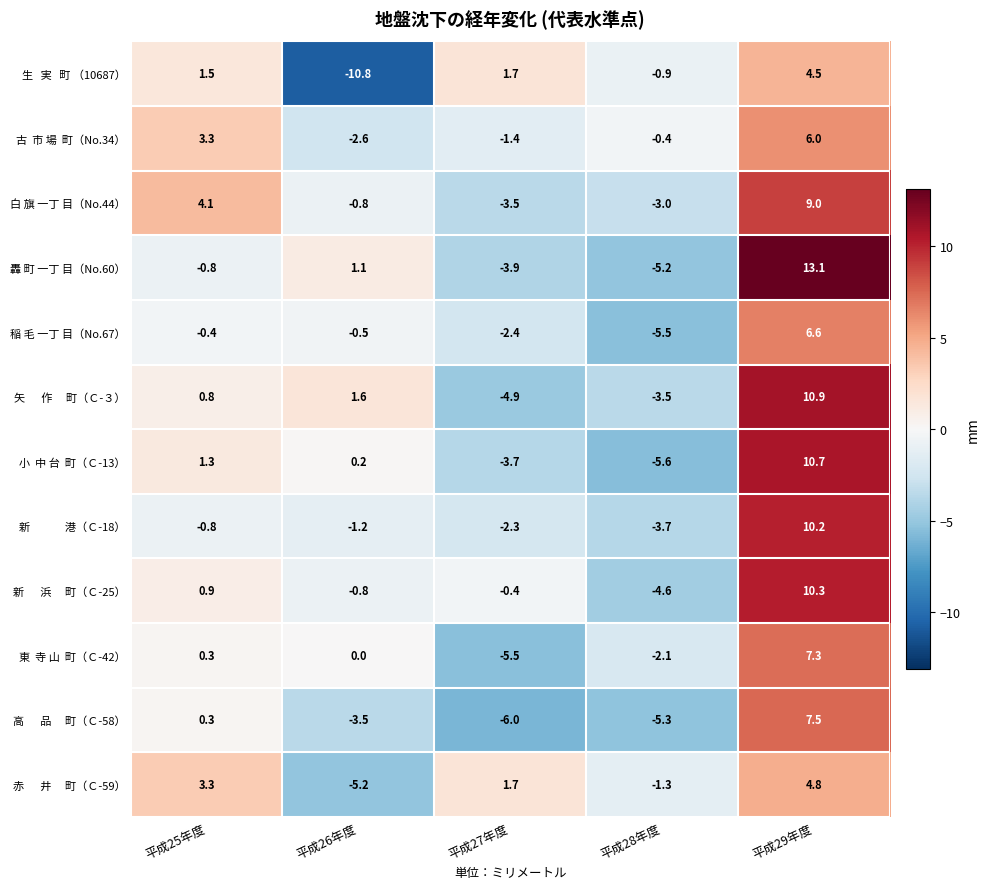

The 稲 毛 一丁 目（No.67） series shows -0.4 at 平成25年度. True or false?

True